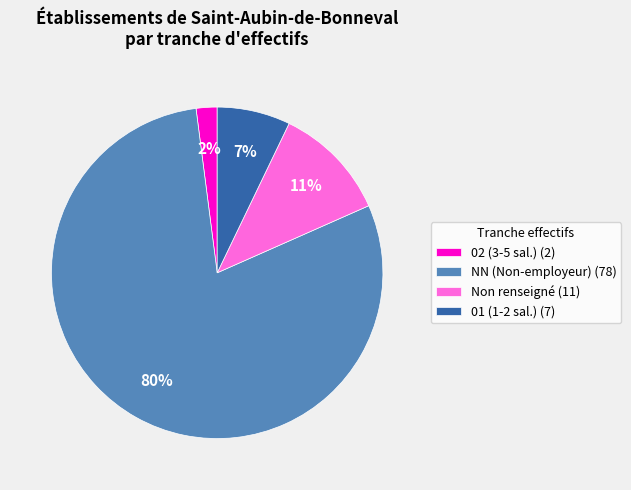

True or false: 02 (3-5 sal.) (2) accounts for 2% of the total.

True